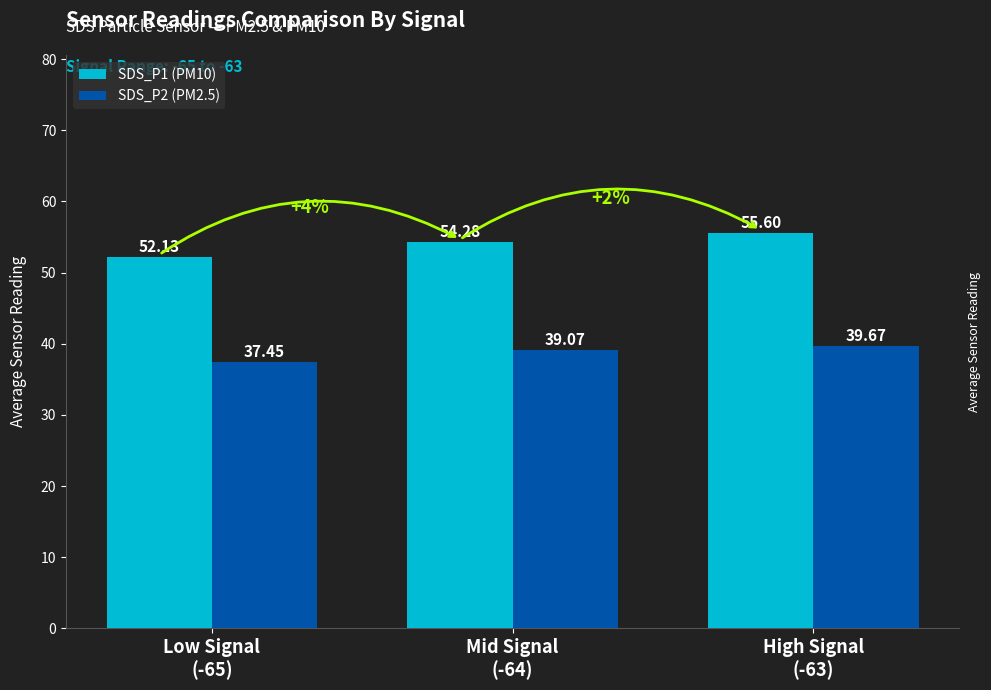

Is the value of SDS_P2 (PM2.5) at High Signal
(-63) greater than the value of SDS_P1 (PM10) at Mid Signal
(-64)?

No